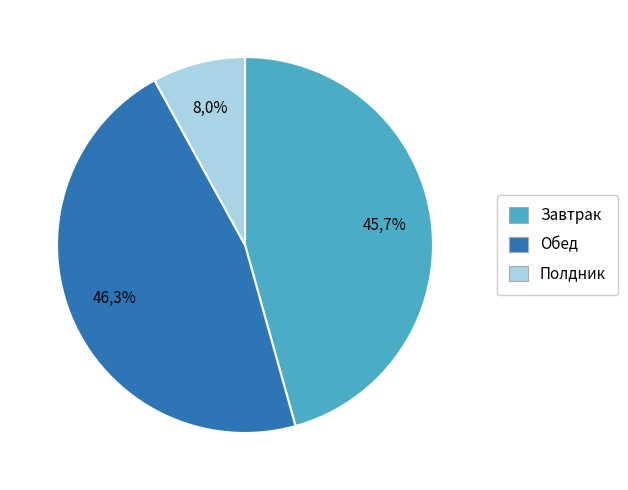

To the nearest percent, what is the average slice percentage?

33%